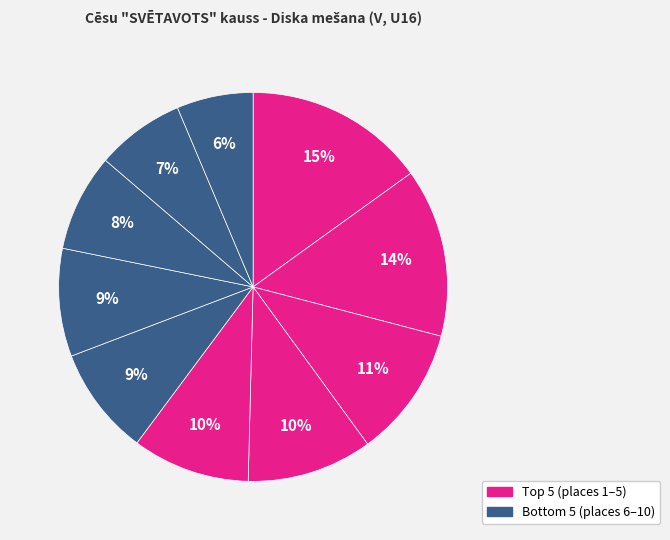

Count the number of slices in the pie.

10